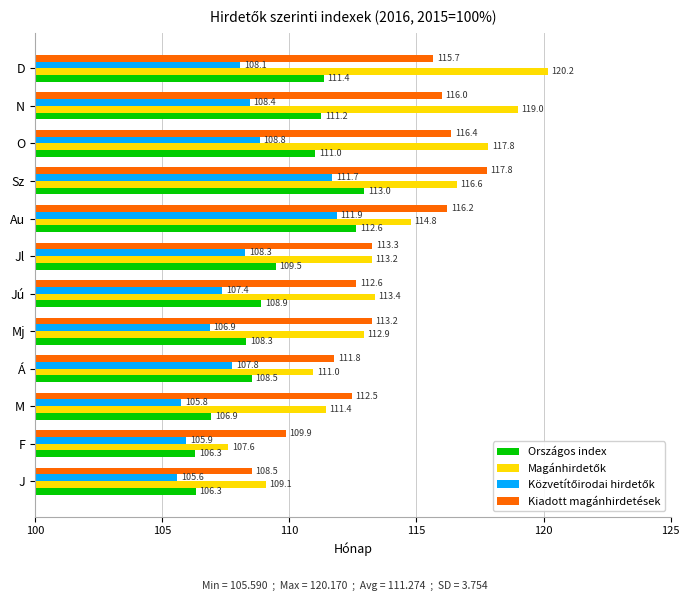

True or false: Országos index has a value of 69.8 at J.

False